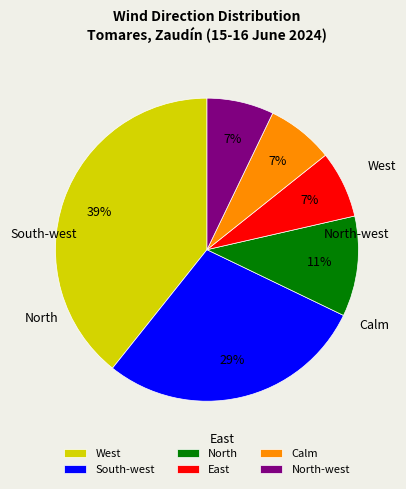

Is it true that West is 17% of the pie?

False